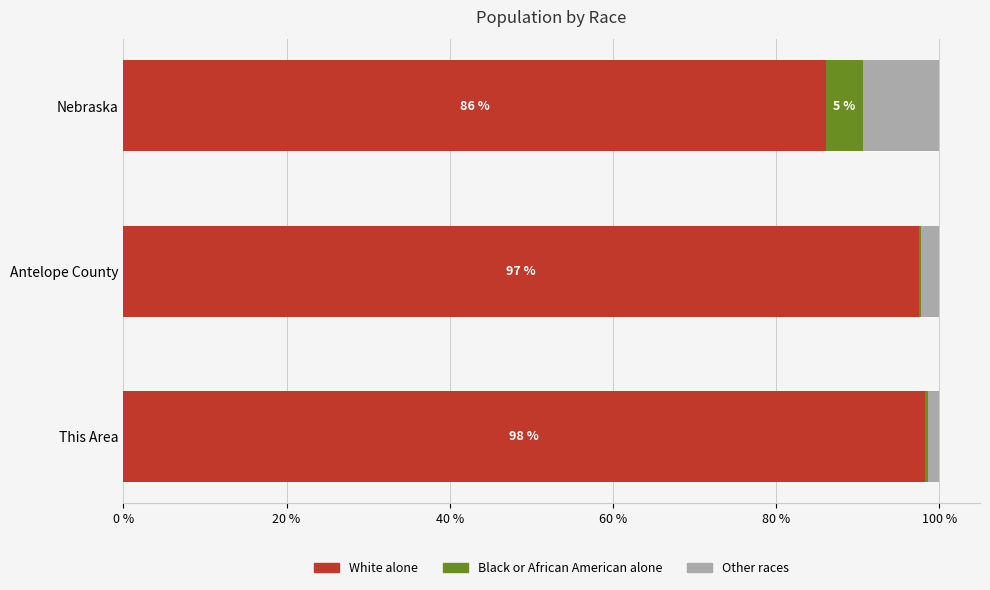

What is the difference between the highest and lowest values at Nebraska?

85.1